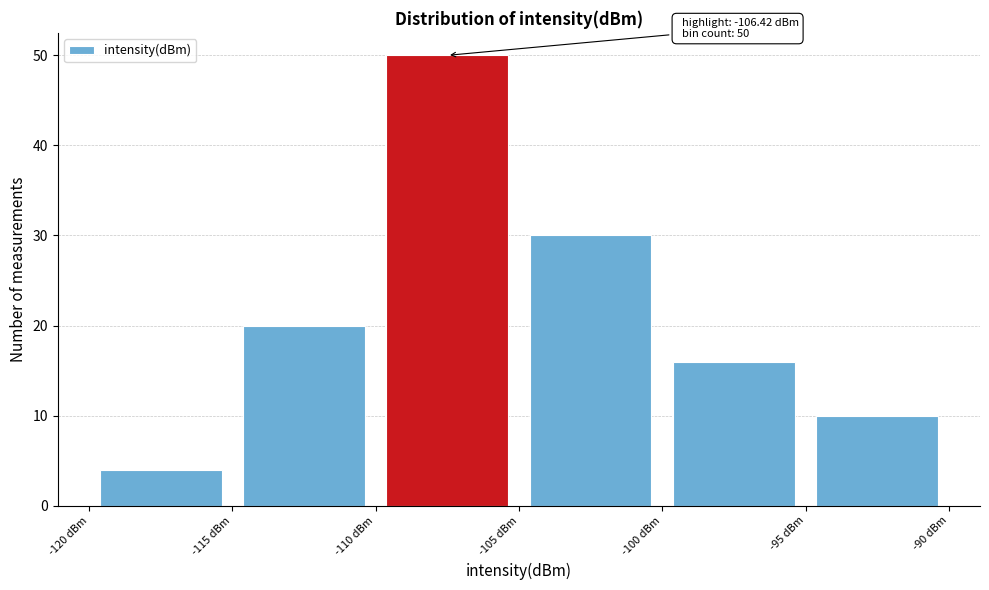

Which range on the x-axis has the tallest bar?

-110 to -105